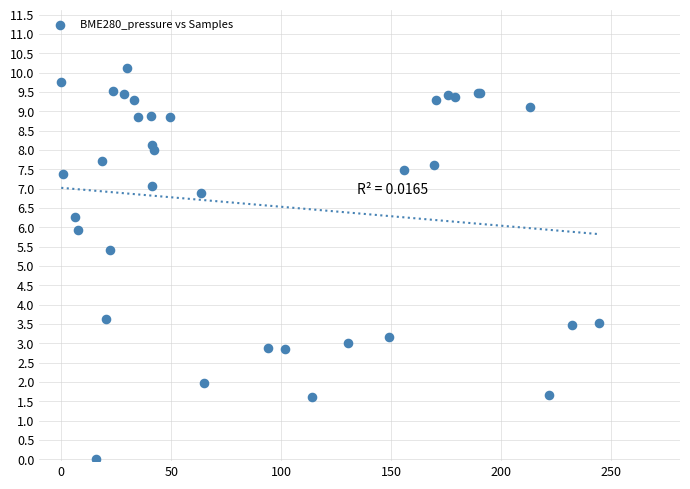

What Y value in the scatter plot is closest to 5?

5.4